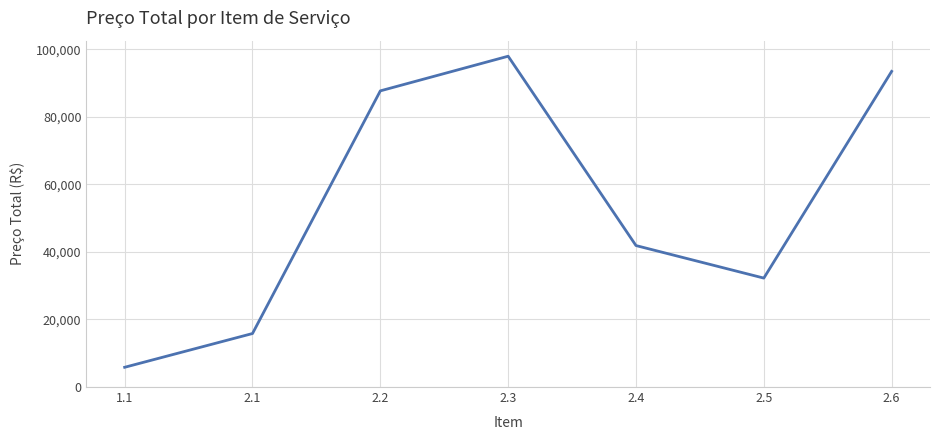

Reading left to right, list all the values displayed in this chart.

5846.0	15840.0	87679.5	97936.0	41880.0	32250.0	93447.5